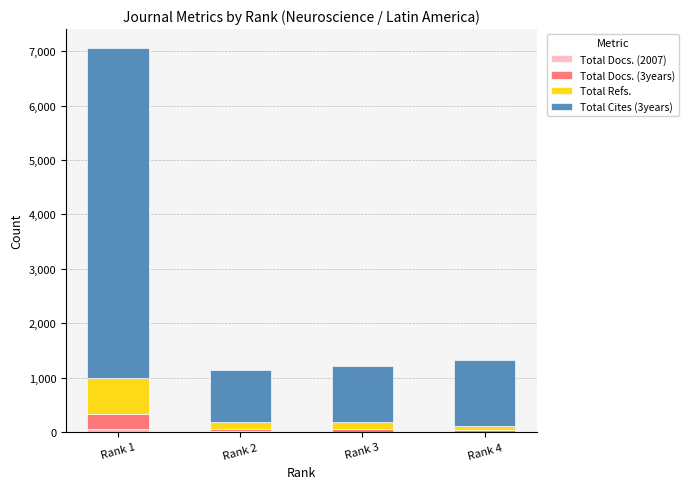

At which category is the sum across all series the highest?

Rank 1